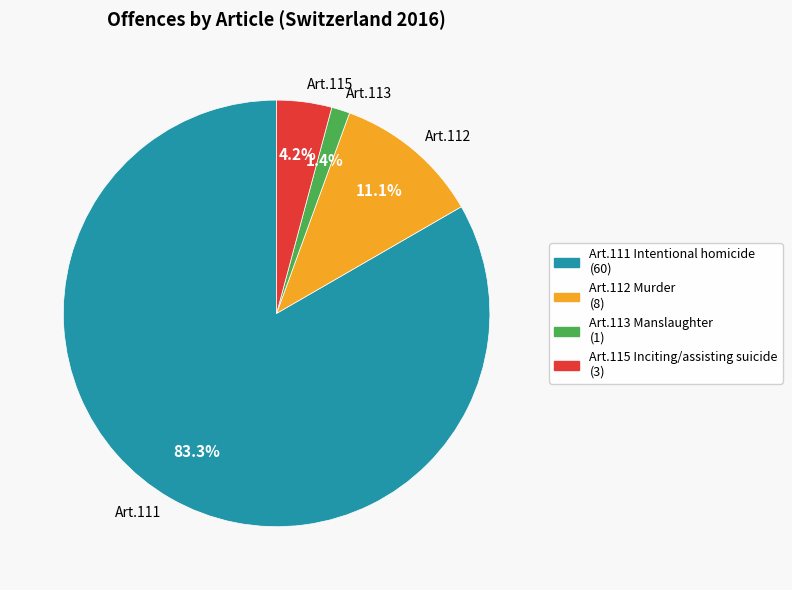

Which has a higher value, Art.113 or Art.112?

Art.112